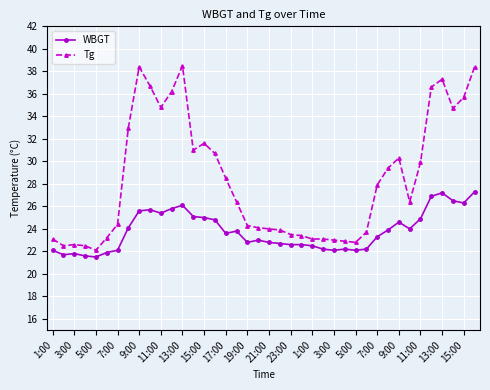

Which series has the widest spread of values?

Tg